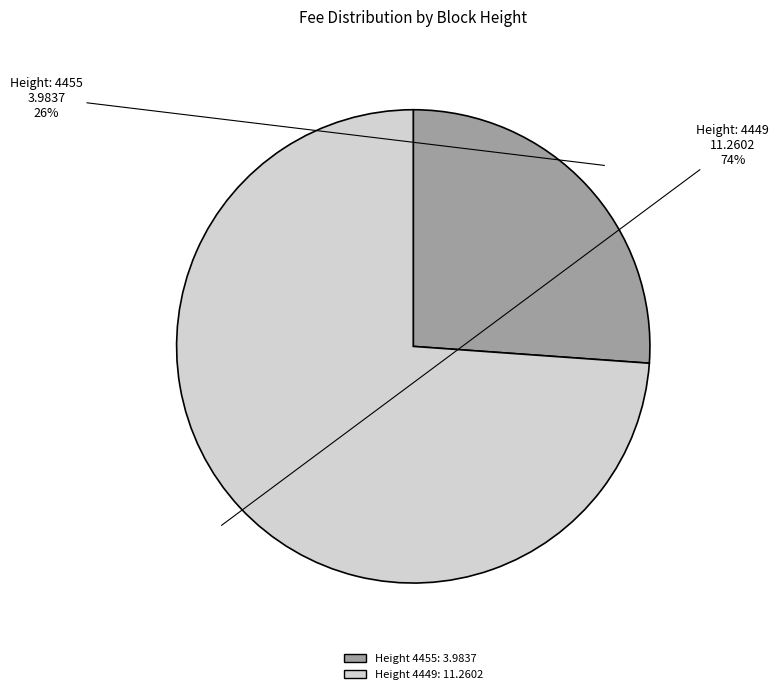

How many segments does this pie chart have?

2